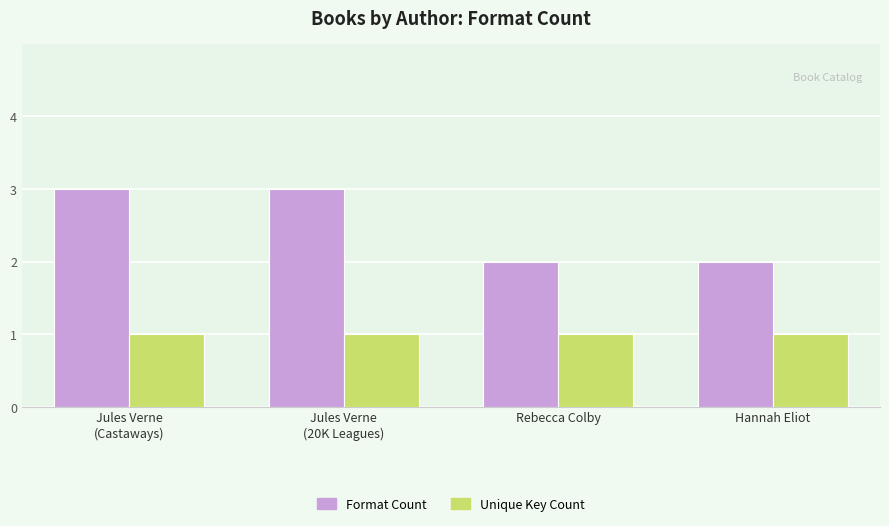

Count the number of data series in this chart.

2